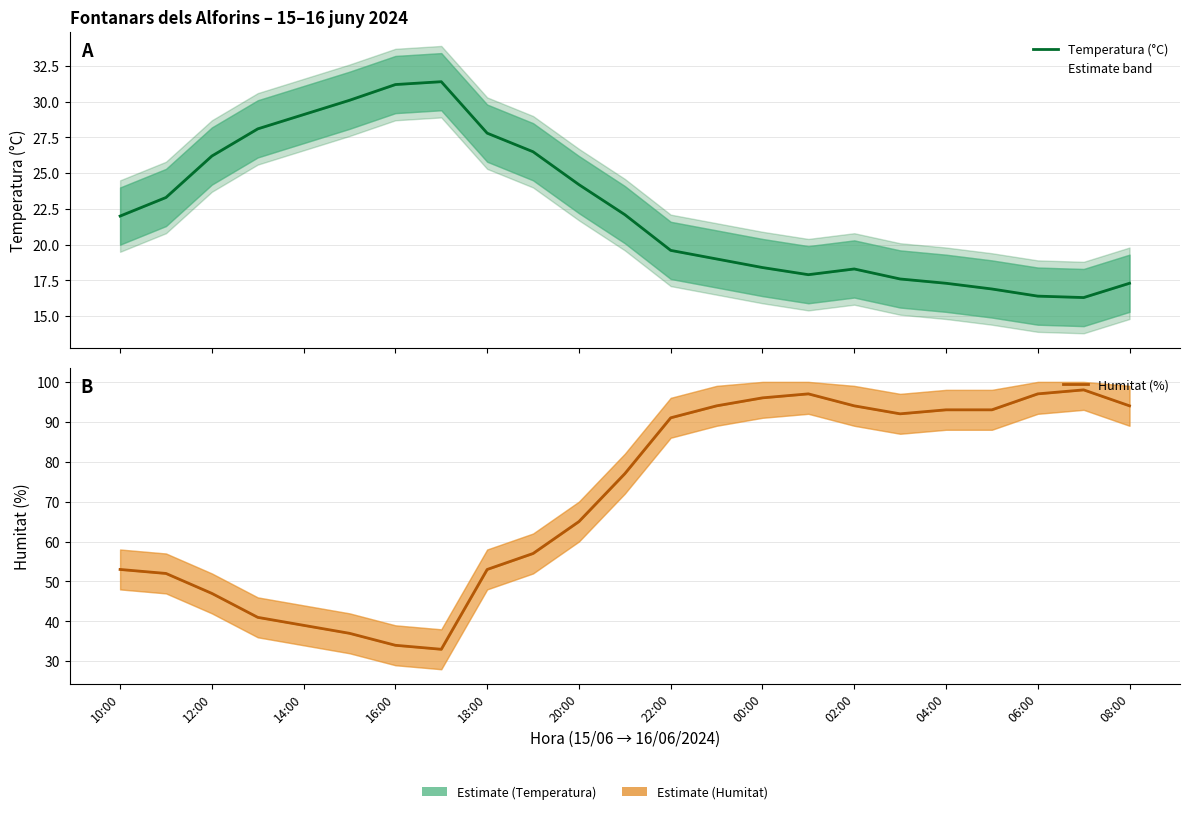

At how many categories does at least one series exceed 88?

11